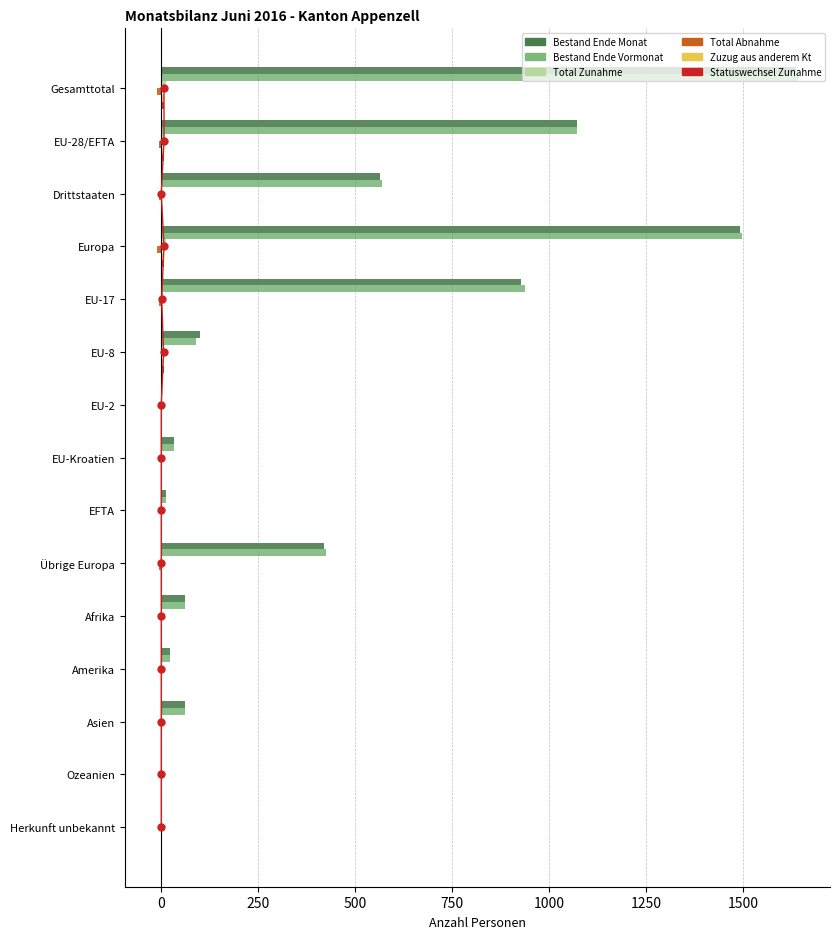

Between Drittstaaten and Asien, which series saw the biggest shift?

Bestand Ende Vormonat